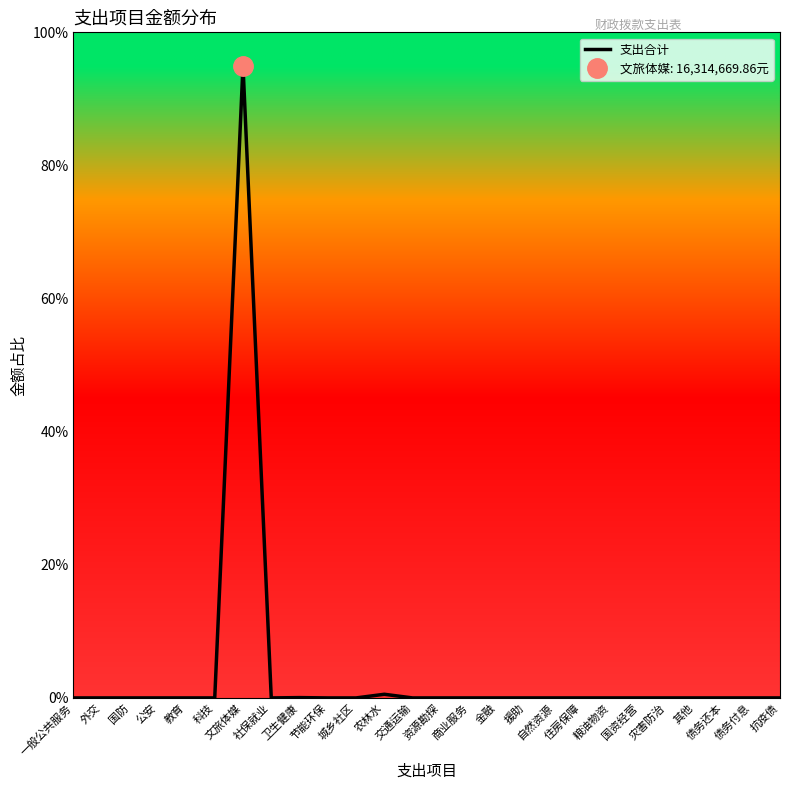

How many lines are shown in the chart?

1